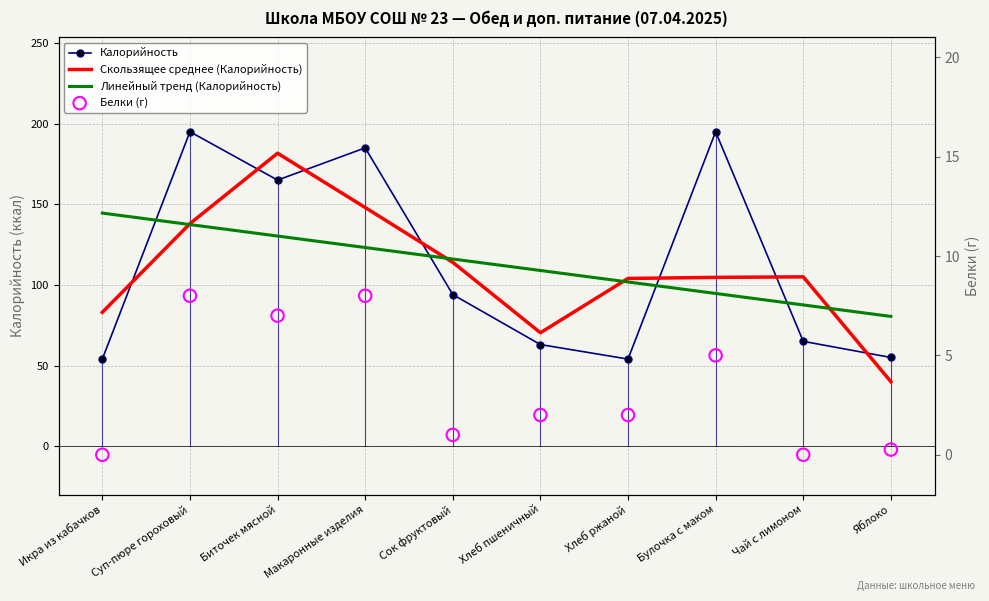

Which series reaches the maximum Y coordinate?

Калорийность